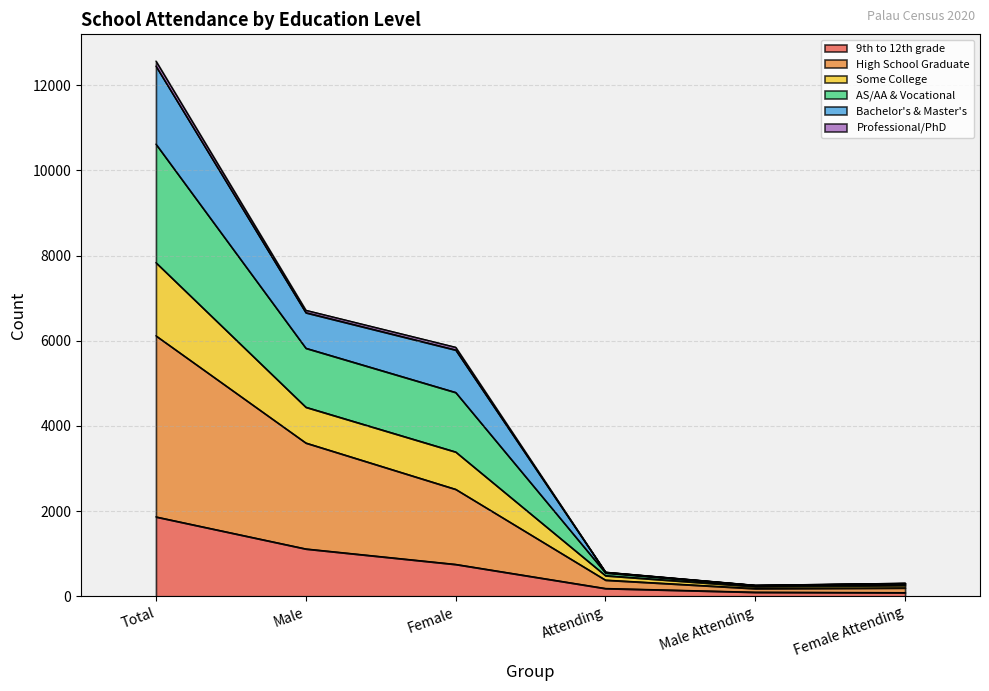

Where is the first local minimum for High School Graduate?

Male Attending